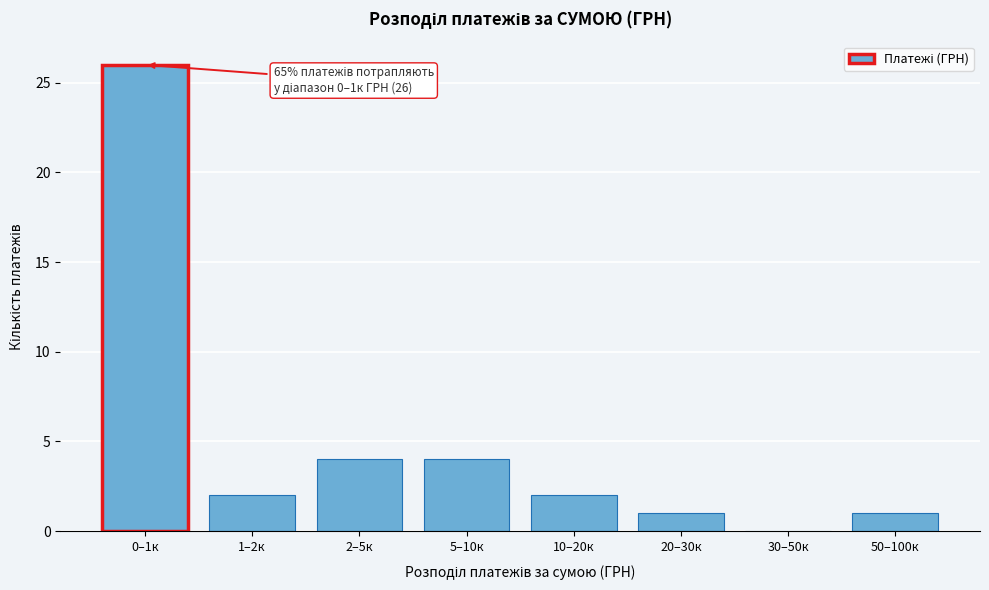

Reading left to right, what are all the values shown in this chart?

0–1к=26	1–2к=2	2–5к=4	5–10к=4	10–20к=2	20–30к=1	30–50к=0	50–100к=1